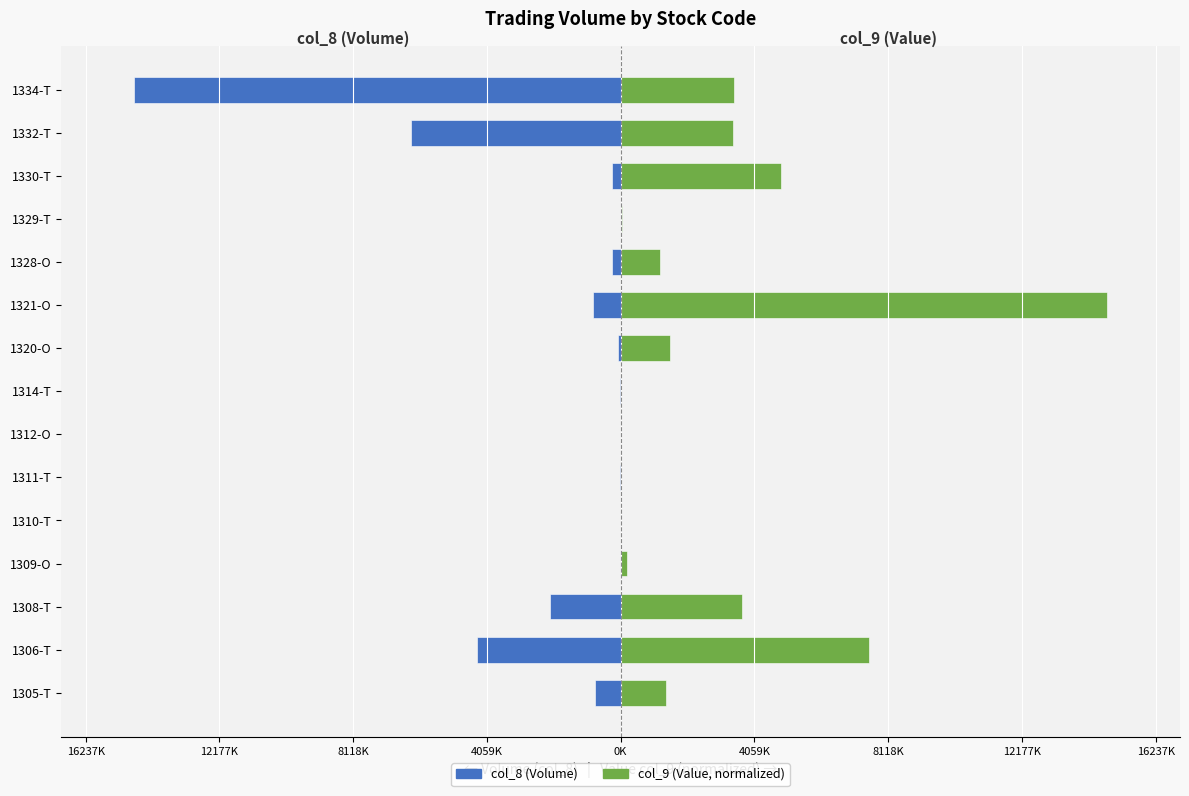

Which series has the widest spread of values?

col_8 (Volume)